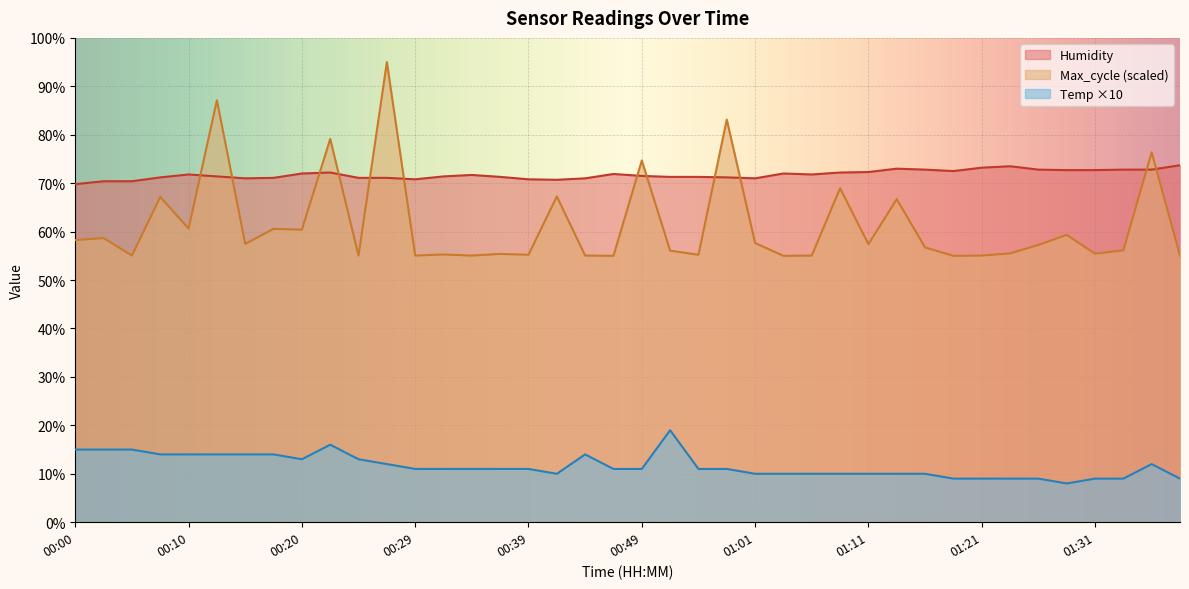

What is the label of the 11th point from the right?

01:14